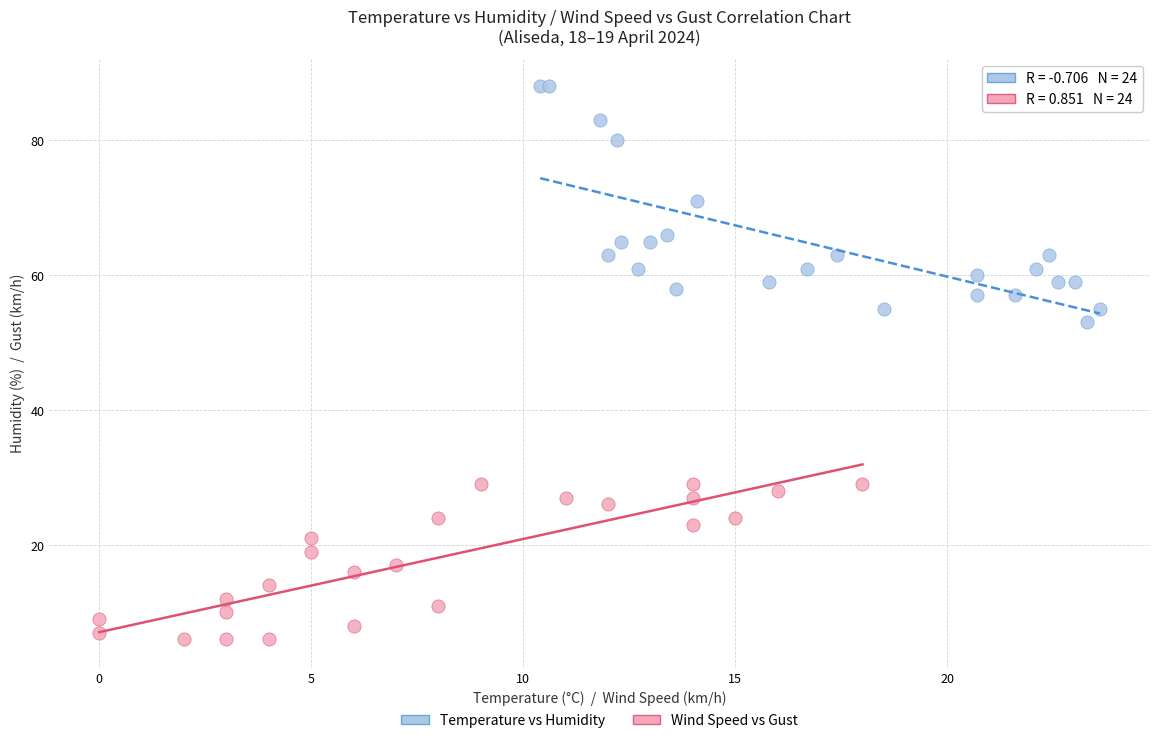

Which series reaches the maximum Y coordinate?

Temperature vs Humidity